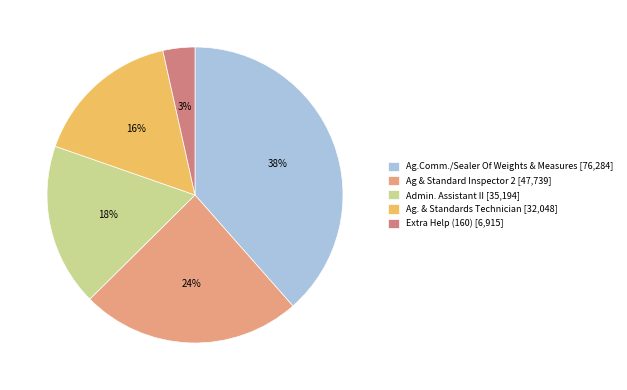

Which has a higher value, Ag. & Standards Technician [32,048] or Ag.Comm./Sealer Of Weights & Measures [76,284]?

Ag.Comm./Sealer Of Weights & Measures [76,284]